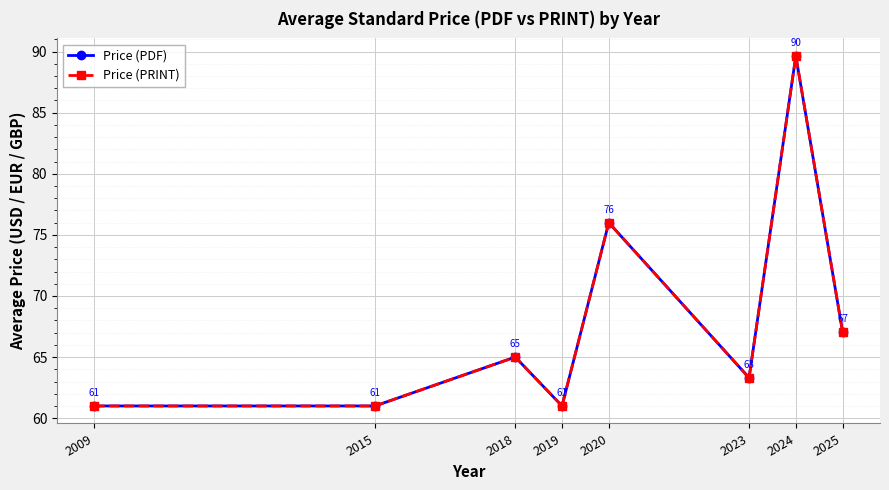

At which category does Price (PRINT) reach its first local valley?

2019